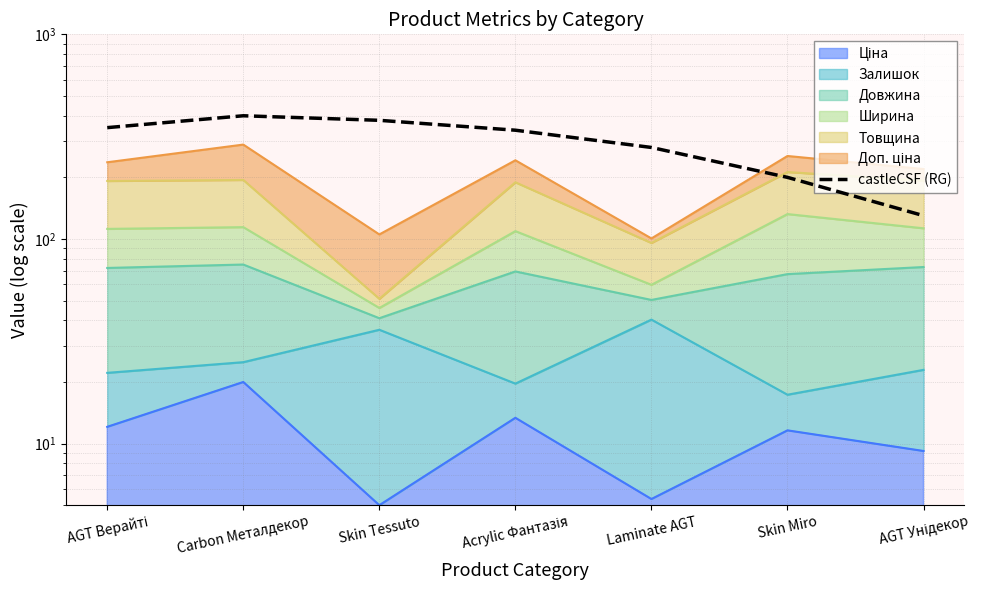

What is the smallest value displayed?

130